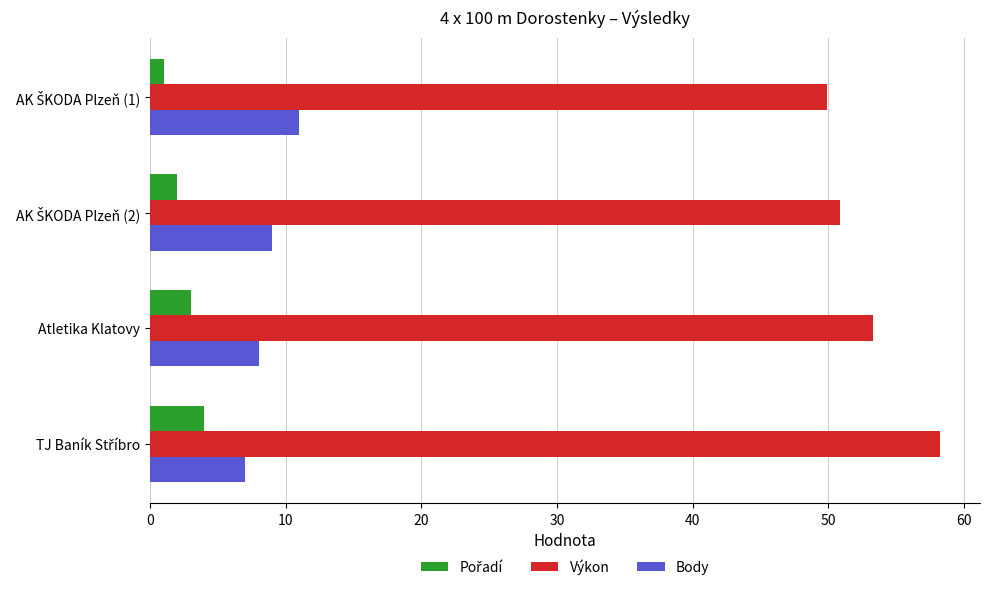

What is the total value across all series at Atletika Klatovy?

64.3